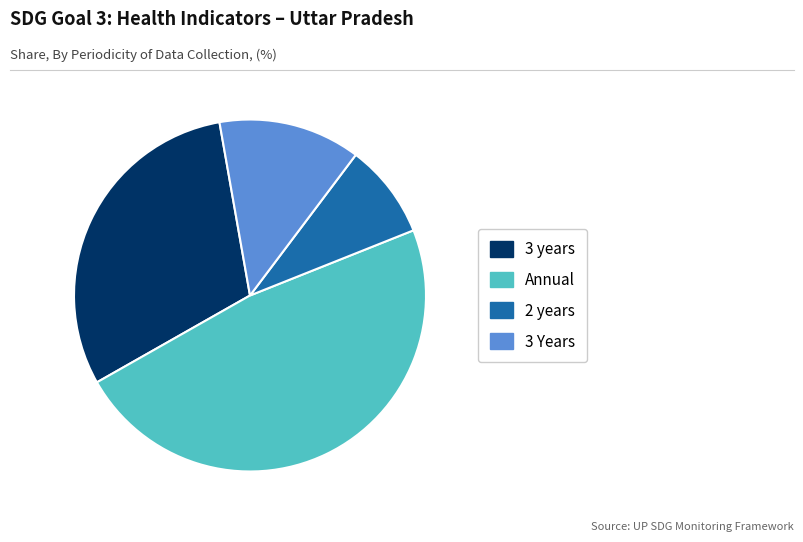

Rank the categories by value from lowest to highest.

2 years, 3 Years, 3 years, Annual